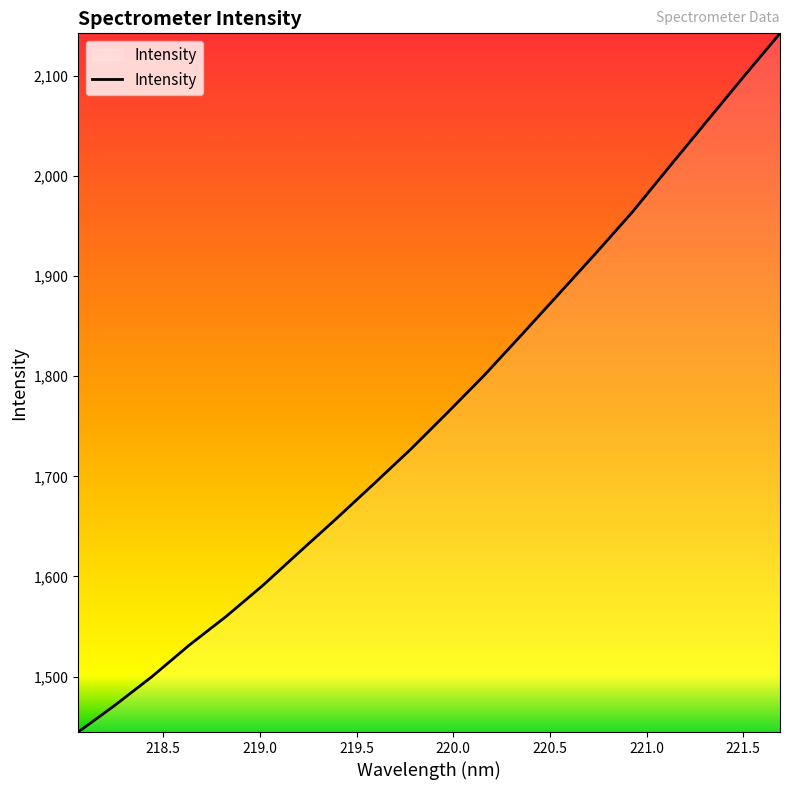

What is the smallest value displayed?

1444.6